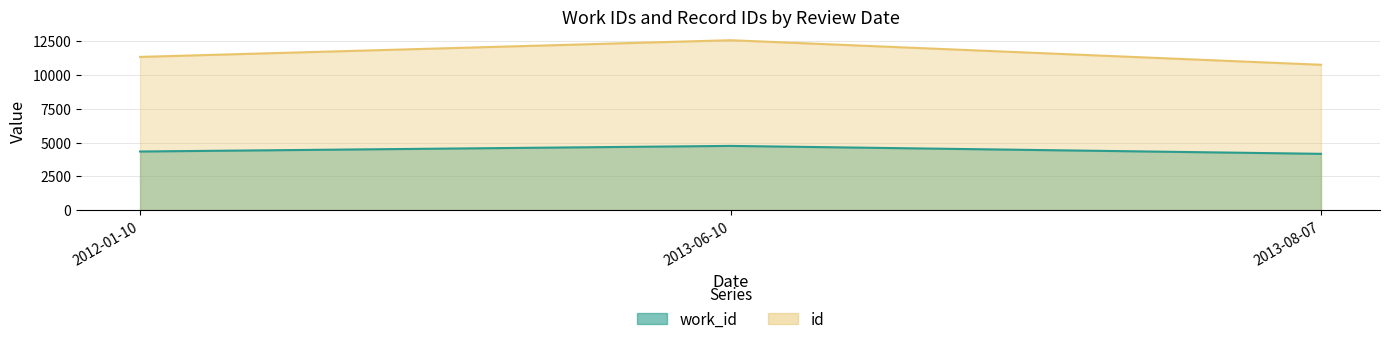

How many values in the id series are below 11346?

1